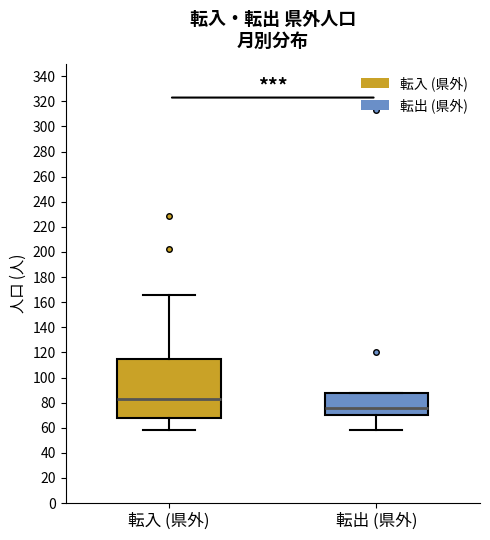

Which box's median line is the lowest?

転出 (県外)